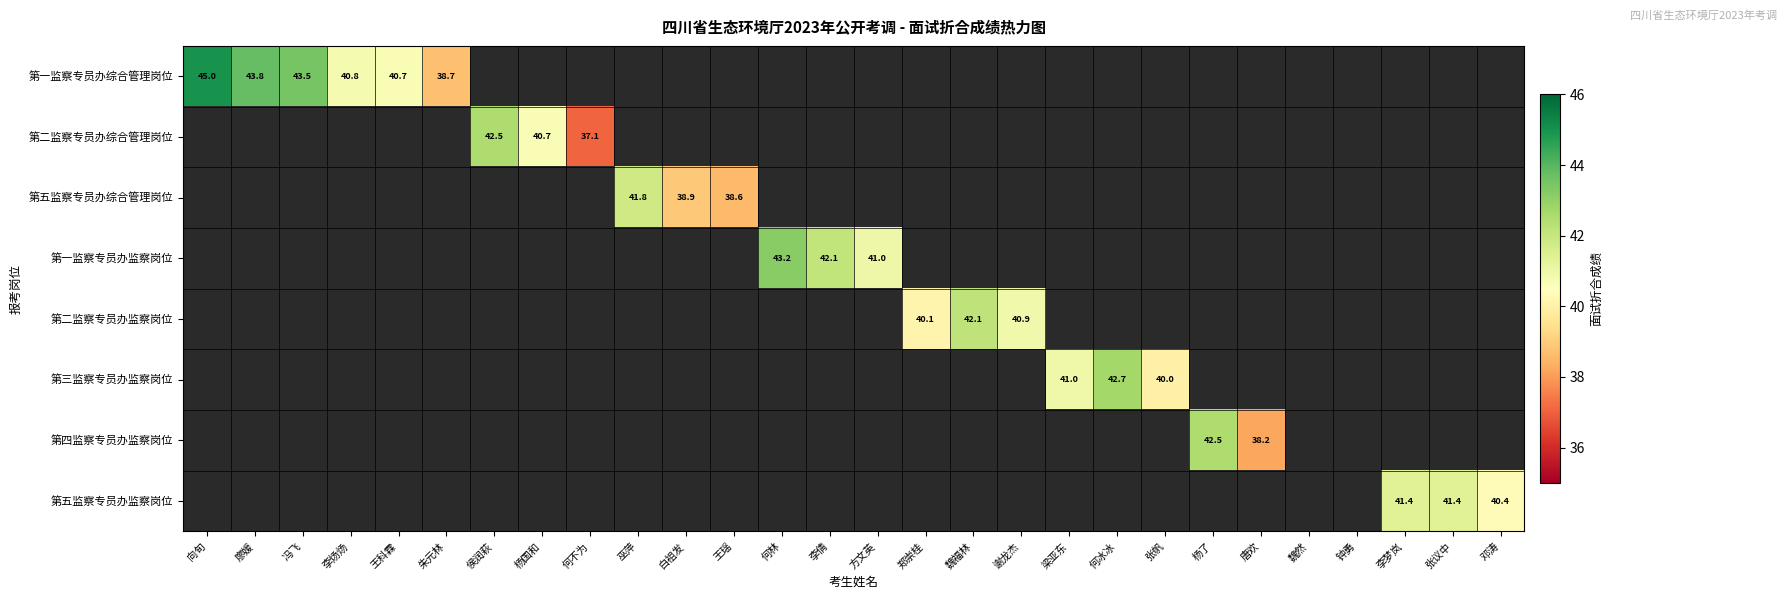

Is it true that 第五监察专员办综合管理岗位 equals 38.9 at 白祖发?

True